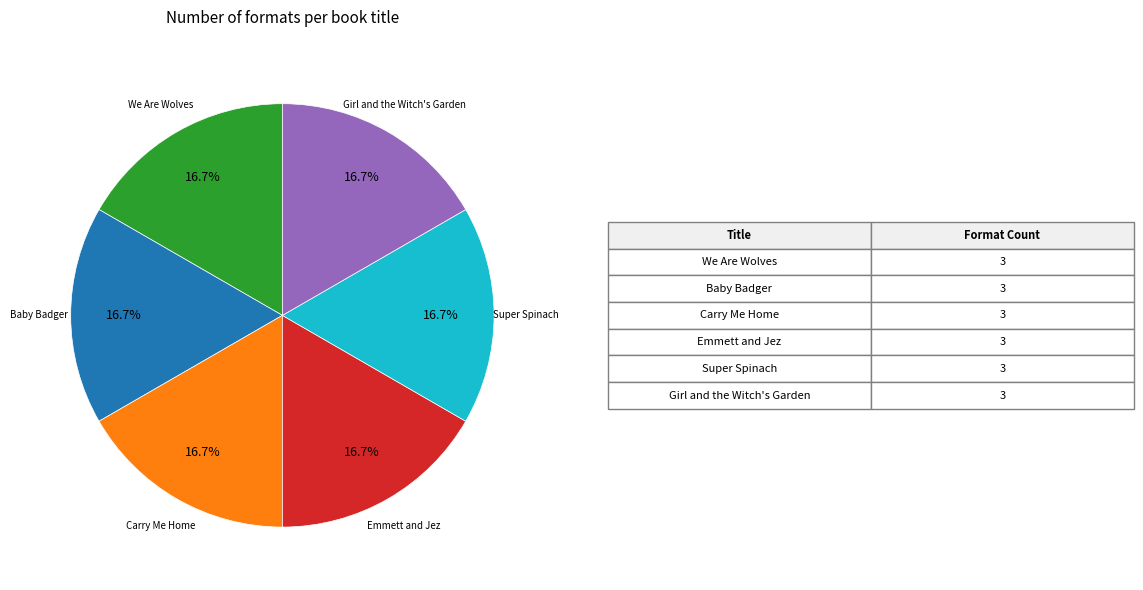

Is there a majority slice in this chart?

No